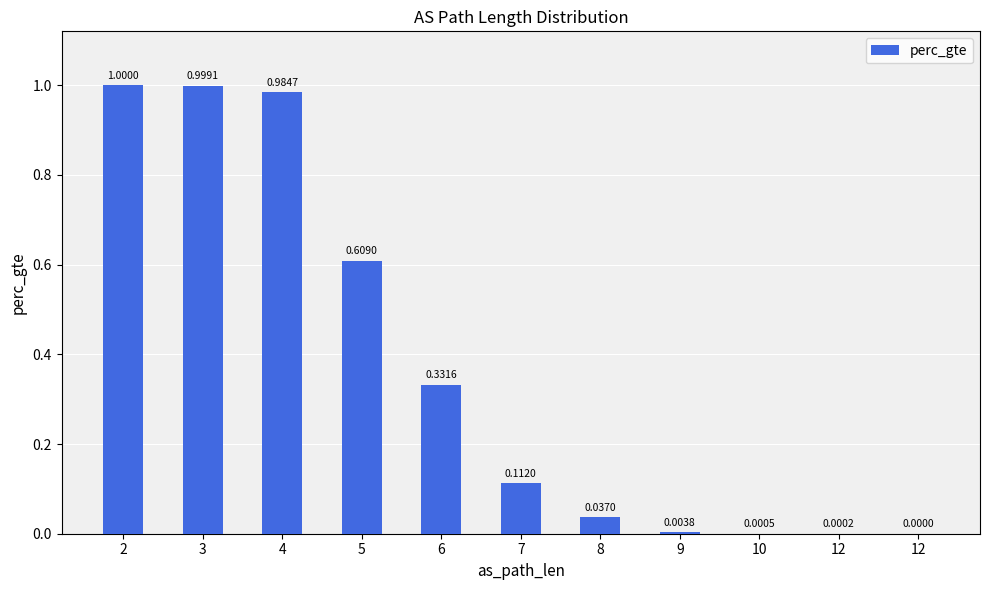

List the labels in order of value, largest first.

2, 3, 4, 5, 6, 7, 8, 9, 10, 12, 12